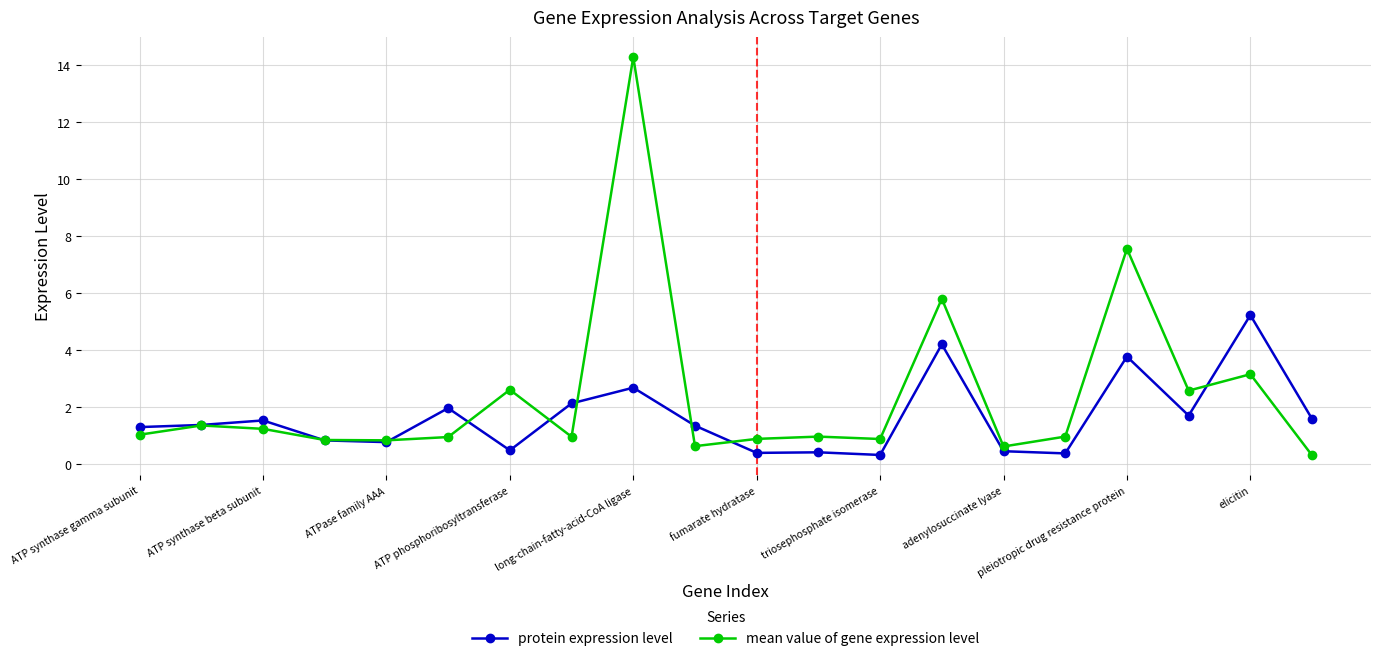

Which series has the largest range (max minus min)?

mean value of gene expression level